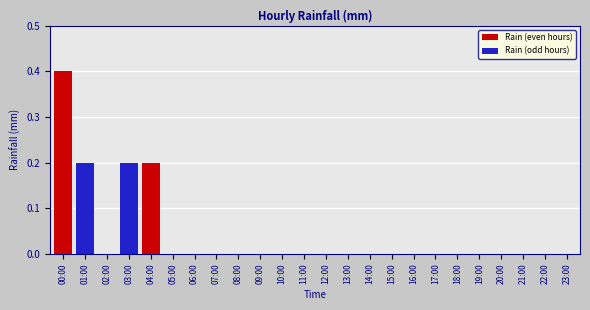

True or false: Rain (even hours) has a value of 0.4 at 00:00.

True